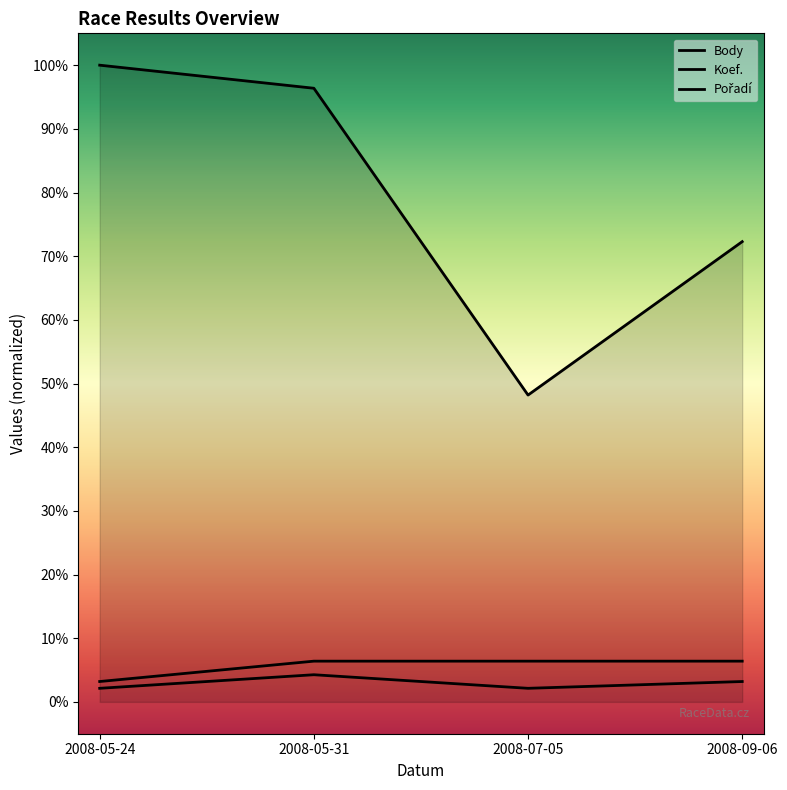

What is the label of the 4th point from the left?

2008-09-06